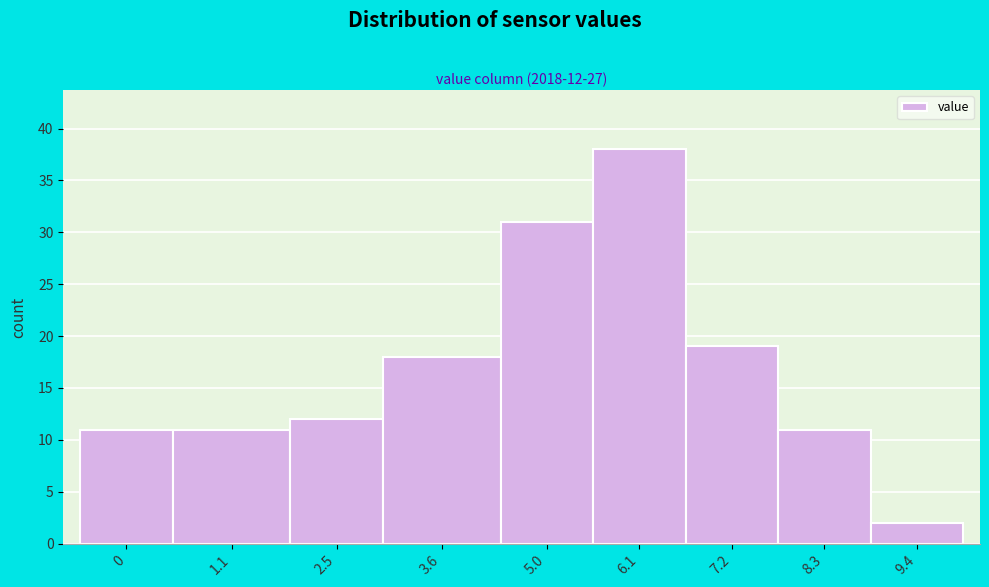

Reading left to right, extract all data points from this chart.

11	11	12	18	31	38	19	11	2